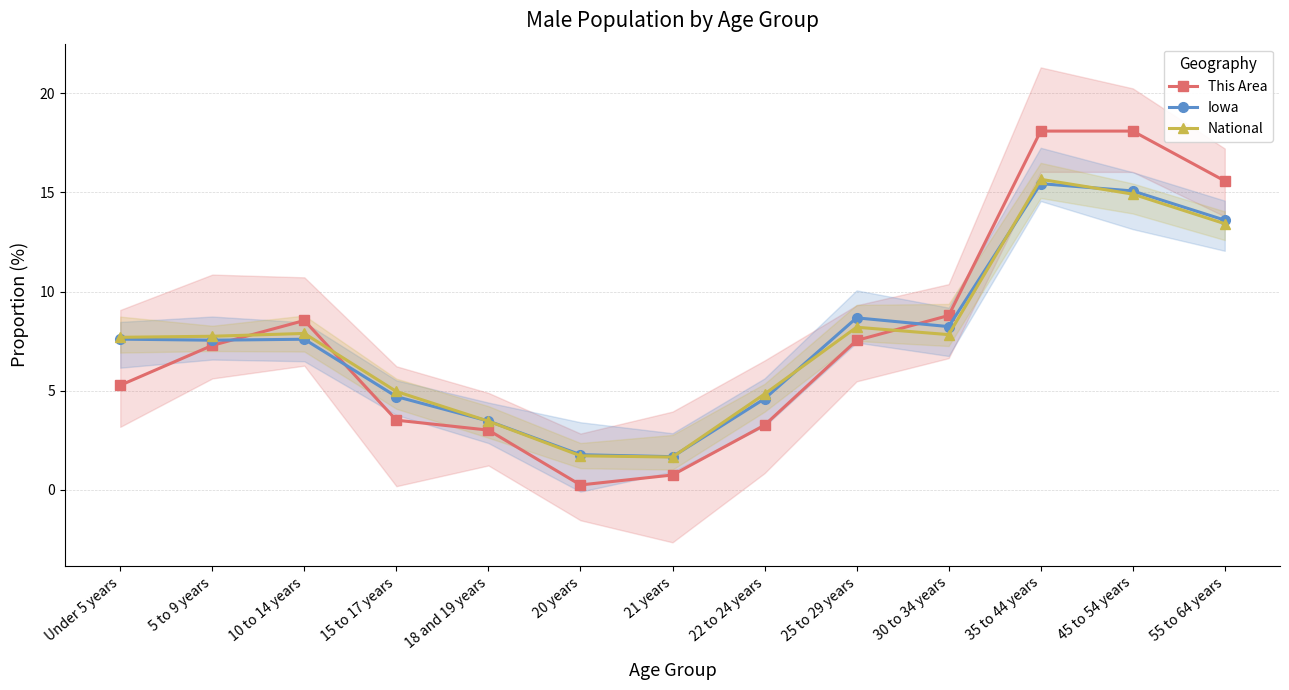

What is the difference between the maximum and second lowest values in the Iowa series?

13.7